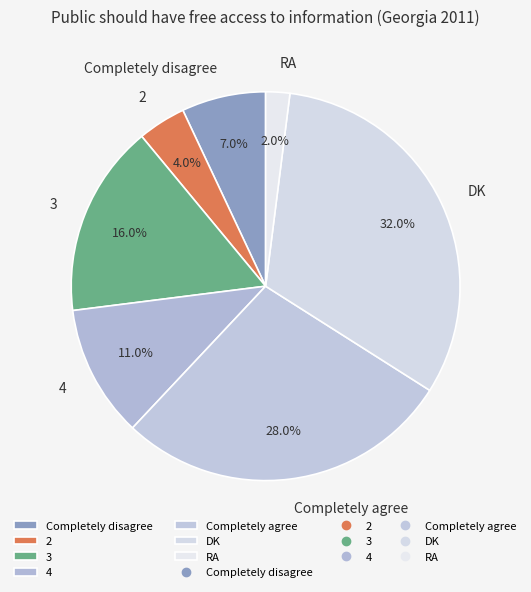

What percentage do 2 and 4 together represent?

15.0%